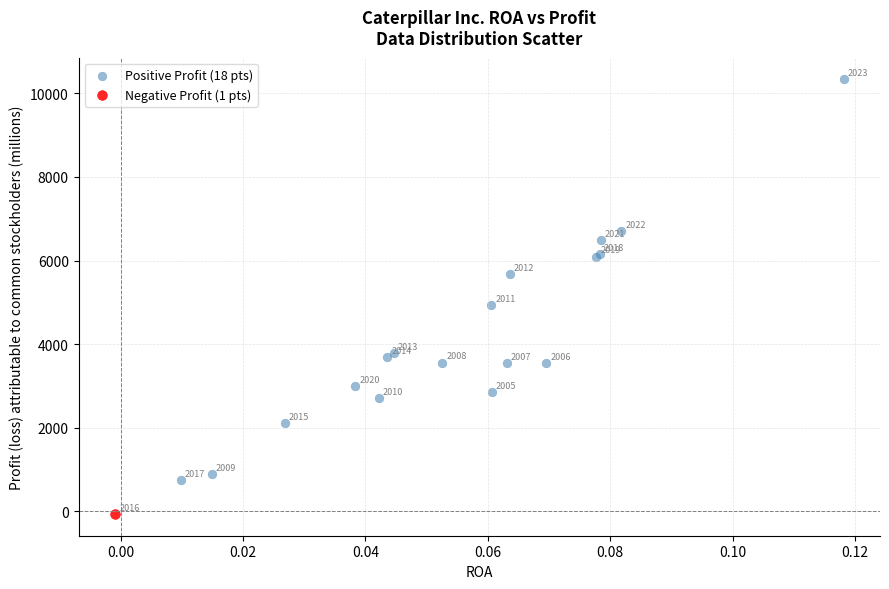

What are all the series names shown in the legend?

Positive Profit (18 pts), Negative Profit (1 pts)